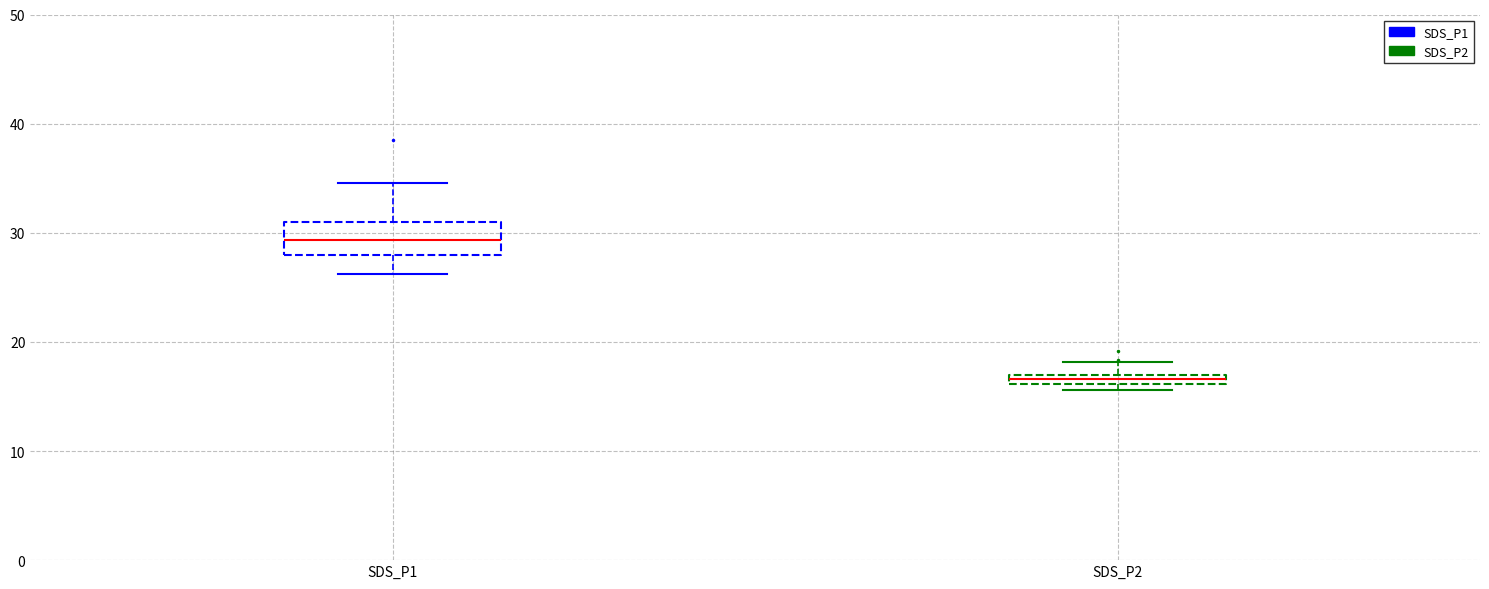

Which box's median line is the lowest?

SDS_P2